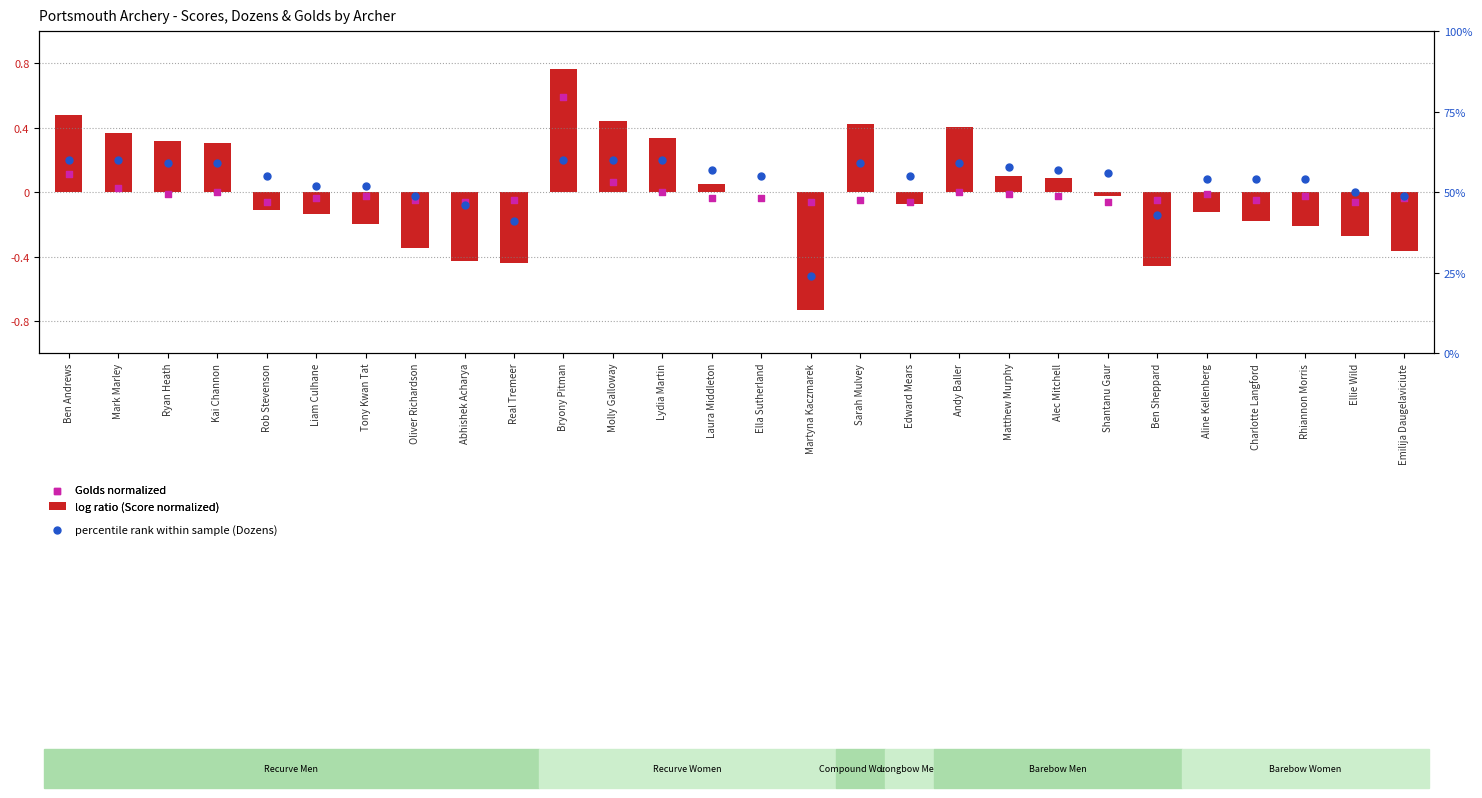

At how many categories does at least one series exceed 42?

26